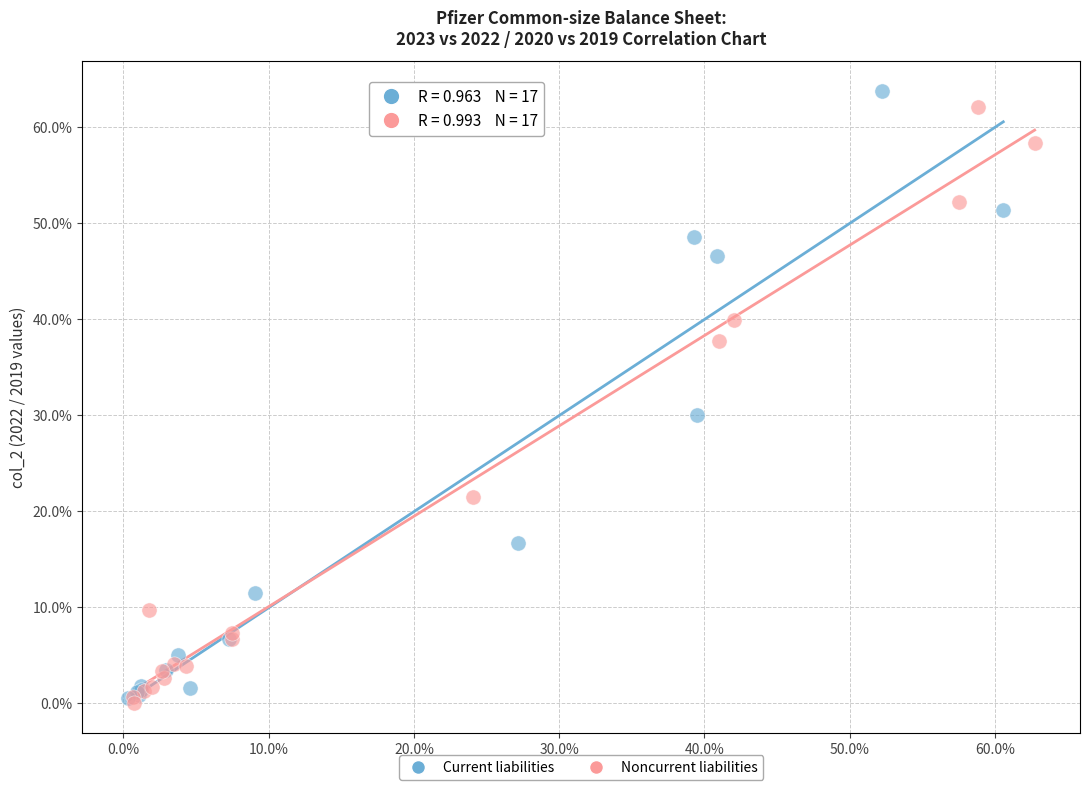

What are all the series names shown in the legend?

Current liabilities, Noncurrent liabilities